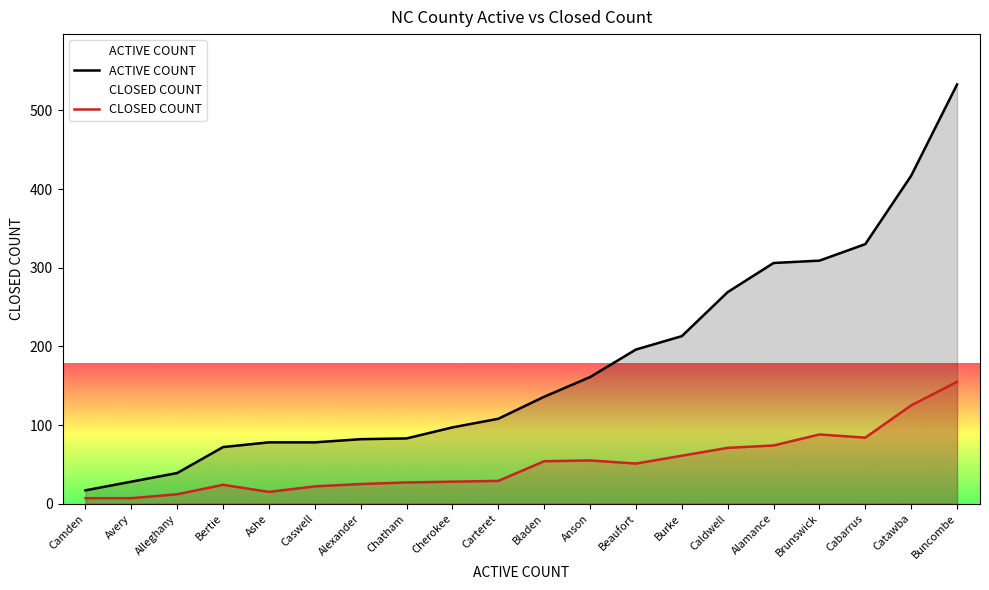

True or false: ACTIVE COUNT has a value of 482 at Caldwell.

False